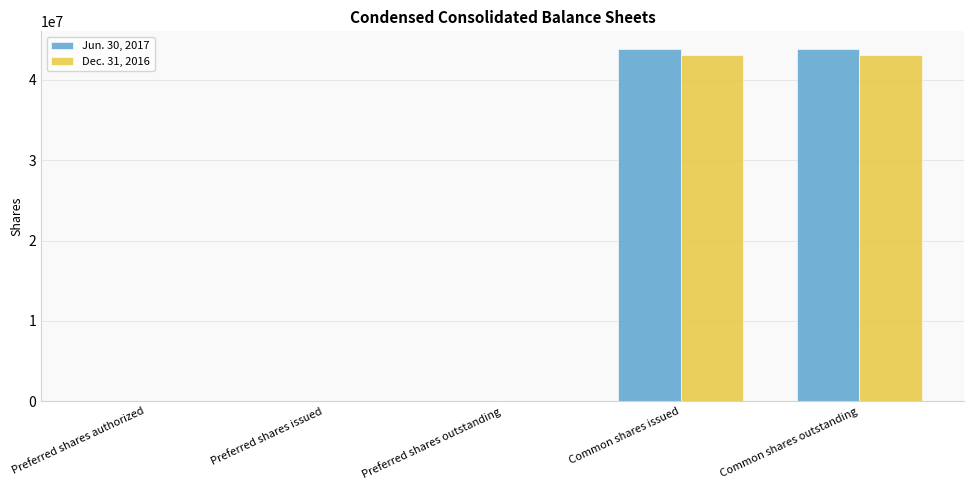

True or false: Jun. 30, 2017 has a value of 62431100 at Common shares outstanding.

False